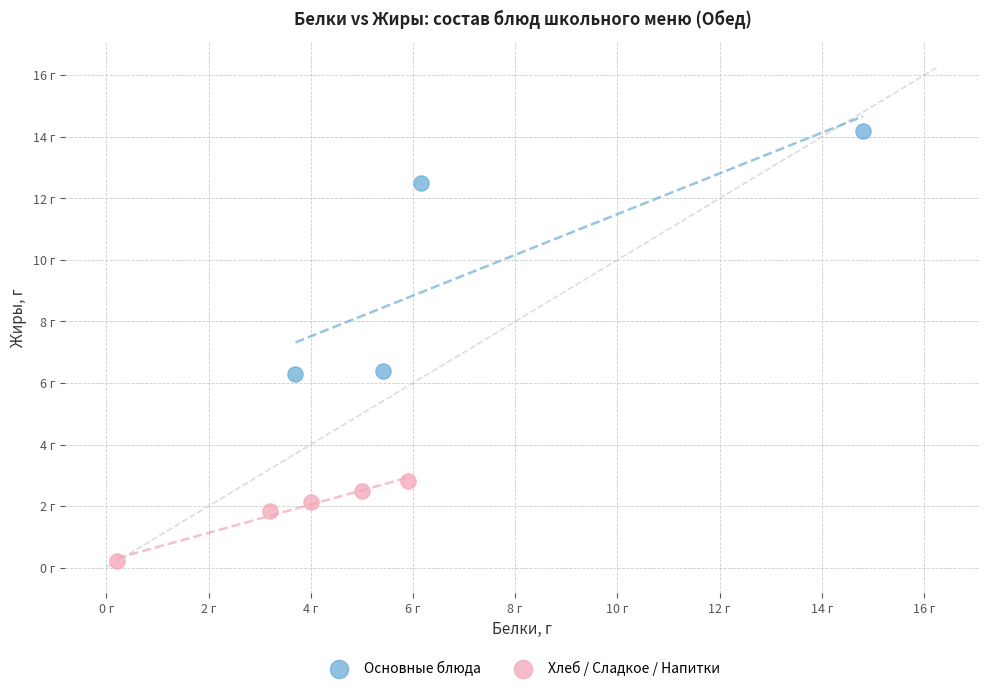

Which series reaches the maximum Y coordinate?

Основные блюда